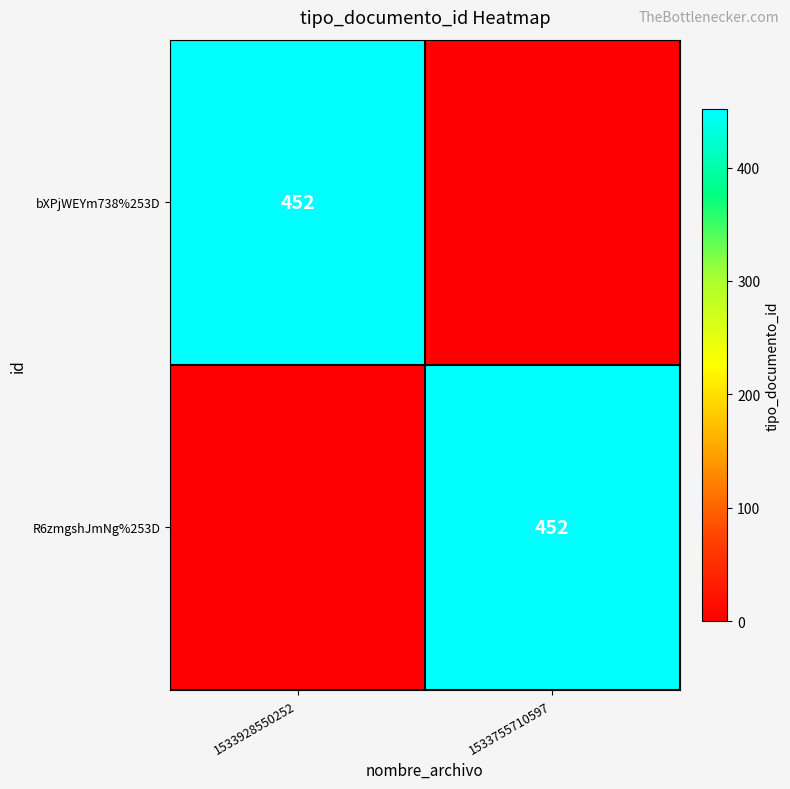

At which category is the sum across all series the highest?

1533928550252